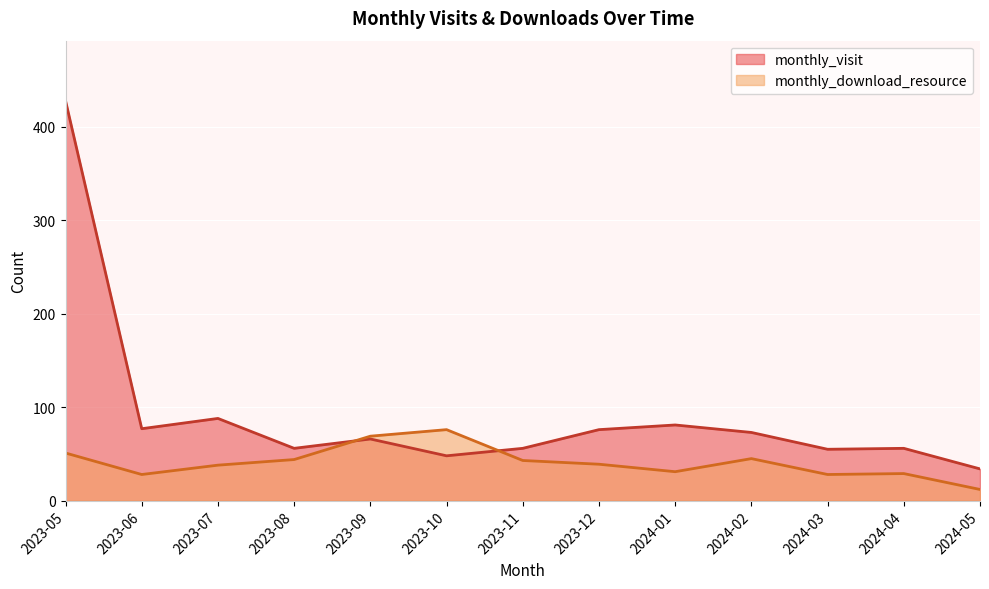

What is the value of the monthly_visit point at the 7th from the left?

56